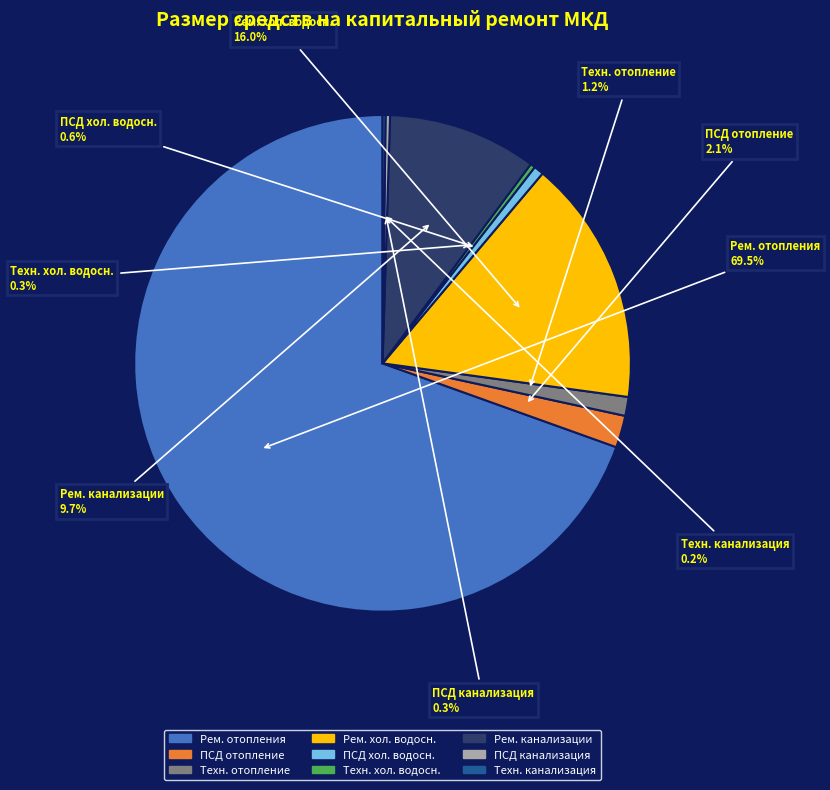

What percentage is NOT represented by ПСД канализация?

99.7%